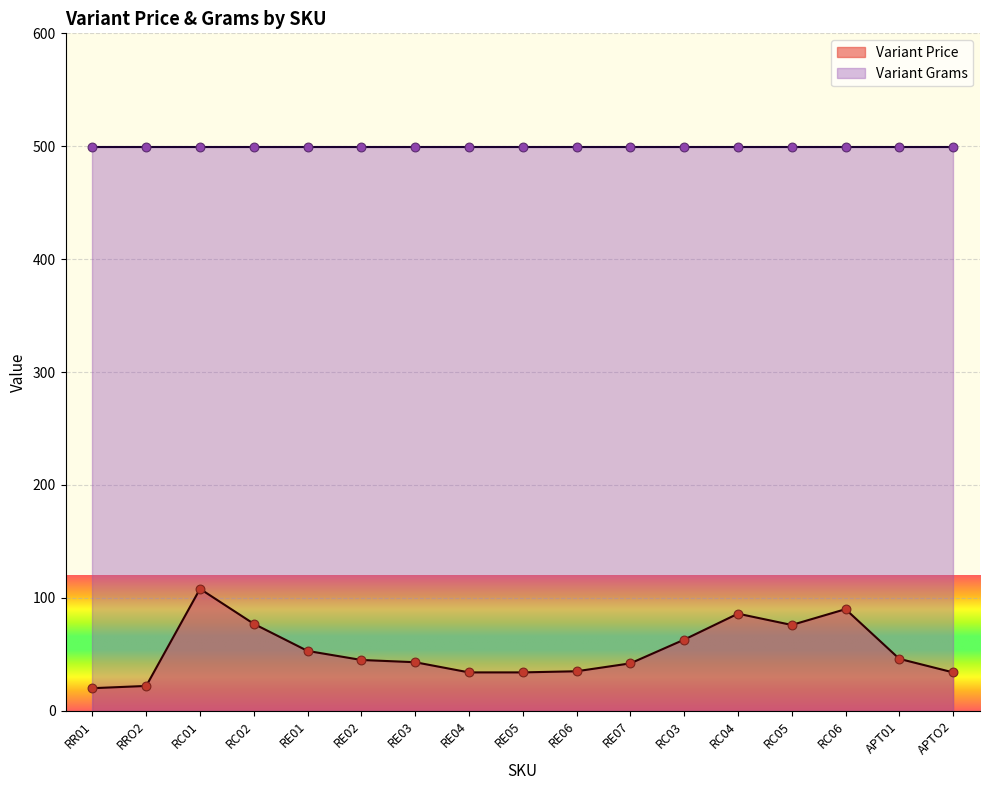

Approximately how many times larger is the value at RC03 compared to RC01?

0.6